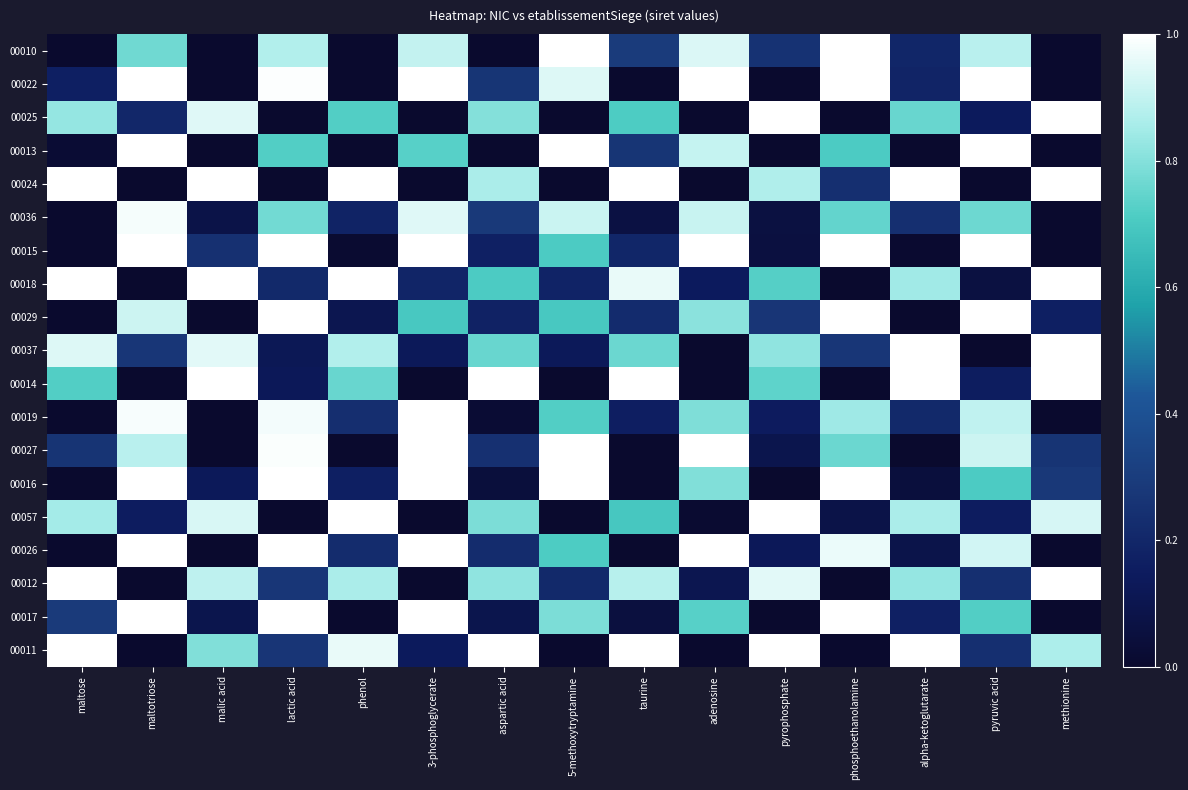

Reading left to right, transcribe all the data shown in this chart.

00010: maltose=0.0	maltotriose=0.8	malic acid=0.0	lactic acid=0.9	phenol=0.0	3-phosphoglycerate=0.9	aspartic acid=0.0	5-methoxytryptamine=1.0	taurine=0.3	adenosine=0.9	pyrophosphate=0.3	phosphoethanolamine=1.0	alpha-ketoglutarate=0.2	pyruvic acid=0.9	methionine=0.0
00022: maltose=0.2	maltotriose=1.0	malic acid=0.0	lactic acid=1.0	phenol=0.0	3-phosphoglycerate=1.0	aspartic acid=0.3	5-methoxytryptamine=0.9	taurine=0.0	adenosine=1.0	pyrophosphate=0.0	phosphoethanolamine=1.0	alpha-ketoglutarate=0.2	pyruvic acid=1.0	methionine=0.0
00025: maltose=0.8	maltotriose=0.2	malic acid=0.9	lactic acid=0.0	phenol=0.7	3-phosphoglycerate=0.0	aspartic acid=0.8	5-methoxytryptamine=0.0	taurine=0.7	adenosine=0.0	pyrophosphate=1.0	phosphoethanolamine=0.0	alpha-ketoglutarate=0.8	pyruvic acid=0.1	methionine=1.0
00013: maltose=0.0	maltotriose=1.0	malic acid=0.0	lactic acid=0.7	phenol=0.0	3-phosphoglycerate=0.7	aspartic acid=0.0	5-methoxytryptamine=1.0	taurine=0.3	adenosine=0.9	pyrophosphate=0.0	phosphoethanolamine=0.7	alpha-ketoglutarate=0.0	pyruvic acid=1.0	methionine=0.0
00024: maltose=1.0	maltotriose=0.0	malic acid=1.0	lactic acid=0.0	phenol=1.0	3-phosphoglycerate=0.0	aspartic acid=0.9	5-methoxytryptamine=0.0	taurine=1.0	adenosine=0.0	pyrophosphate=0.9	phosphoethanolamine=0.2	alpha-ketoglutarate=1.0	pyruvic acid=0.0	methionine=1.0
00036: maltose=0.0	maltotriose=1.0	malic acid=0.1	lactic acid=0.8	phenol=0.2	3-phosphoglycerate=0.9	aspartic acid=0.3	5-methoxytryptamine=0.9	taurine=0.1	adenosine=0.9	pyrophosphate=0.1	phosphoethanolamine=0.7	alpha-ketoglutarate=0.2	pyruvic acid=0.8	methionine=0.0
00015: maltose=0.0	maltotriose=1.0	malic acid=0.2	lactic acid=1.0	phenol=0.0	3-phosphoglycerate=1.0	aspartic acid=0.2	5-methoxytryptamine=0.7	taurine=0.2	adenosine=1.0	pyrophosphate=0.1	phosphoethanolamine=1.0	alpha-ketoglutarate=0.0	pyruvic acid=1.0	methionine=0.0
00018: maltose=1.0	maltotriose=0.0	malic acid=1.0	lactic acid=0.2	phenol=1.0	3-phosphoglycerate=0.2	aspartic acid=0.7	5-methoxytryptamine=0.2	taurine=1.0	adenosine=0.1	pyrophosphate=0.7	phosphoethanolamine=0.0	alpha-ketoglutarate=0.8	pyruvic acid=0.1	methionine=1.0
00029: maltose=0.0	maltotriose=0.9	malic acid=0.0	lactic acid=1.0	phenol=0.1	3-phosphoglycerate=0.7	aspartic acid=0.2	5-methoxytryptamine=0.7	taurine=0.2	adenosine=0.8	pyrophosphate=0.3	phosphoethanolamine=1.0	alpha-ketoglutarate=0.0	pyruvic acid=1.0	methionine=0.2
00037: maltose=0.9	maltotriose=0.3	malic acid=1.0	lactic acid=0.1	phenol=0.9	3-phosphoglycerate=0.1	aspartic acid=0.8	5-methoxytryptamine=0.1	taurine=0.8	adenosine=0.0	pyrophosphate=0.8	phosphoethanolamine=0.3	alpha-ketoglutarate=1.0	pyruvic acid=0.0	methionine=1.0
00014: maltose=0.7	maltotriose=0.0	malic acid=1.0	lactic acid=0.1	phenol=0.8	3-phosphoglycerate=0.0	aspartic acid=1.0	5-methoxytryptamine=0.0	taurine=1.0	adenosine=0.0	pyrophosphate=0.7	phosphoethanolamine=0.0	alpha-ketoglutarate=1.0	pyruvic acid=0.2	methionine=1.0
00019: maltose=0.0	maltotriose=1.0	malic acid=0.0	lactic acid=1.0	phenol=0.2	3-phosphoglycerate=1.0	aspartic acid=0.0	5-methoxytryptamine=0.7	taurine=0.2	adenosine=0.8	pyrophosphate=0.1	phosphoethanolamine=0.8	alpha-ketoglutarate=0.2	pyruvic acid=0.9	methionine=0.0
00027: maltose=0.3	maltotriose=0.9	malic acid=0.0	lactic acid=1.0	phenol=0.0	3-phosphoglycerate=1.0	aspartic acid=0.2	5-methoxytryptamine=1.0	taurine=0.0	adenosine=1.0	pyrophosphate=0.1	phosphoethanolamine=0.8	alpha-ketoglutarate=0.0	pyruvic acid=0.9	methionine=0.3
00016: maltose=0.0	maltotriose=1.0	malic acid=0.1	lactic acid=1.0	phenol=0.2	3-phosphoglycerate=1.0	aspartic acid=0.0	5-methoxytryptamine=1.0	taurine=0.0	adenosine=0.8	pyrophosphate=0.0	phosphoethanolamine=1.0	alpha-ketoglutarate=0.0	pyruvic acid=0.7	methionine=0.3
00057: maltose=0.8	maltotriose=0.2	malic acid=0.9	lactic acid=0.0	phenol=1.0	3-phosphoglycerate=0.0	aspartic acid=0.8	5-methoxytryptamine=0.0	taurine=0.7	adenosine=0.0	pyrophosphate=1.0	phosphoethanolamine=0.1	alpha-ketoglutarate=0.9	pyruvic acid=0.2	methionine=0.9
00026: maltose=0.0	maltotriose=1.0	malic acid=0.0	lactic acid=1.0	phenol=0.2	3-phosphoglycerate=1.0	aspartic acid=0.2	5-methoxytryptamine=0.7	taurine=0.0	adenosine=1.0	pyrophosphate=0.1	phosphoethanolamine=1.0	alpha-ketoglutarate=0.1	pyruvic acid=0.9	methionine=0.0
00012: maltose=1.0	maltotriose=0.0	malic acid=0.9	lactic acid=0.3	phenol=0.9	3-phosphoglycerate=0.0	aspartic acid=0.8	5-methoxytryptamine=0.2	taurine=0.9	adenosine=0.1	pyrophosphate=1.0	phosphoethanolamine=0.0	alpha-ketoglutarate=0.8	pyruvic acid=0.2	methionine=1.0
00017: maltose=0.3	maltotriose=1.0	malic acid=0.1	lactic acid=1.0	phenol=0.0	3-phosphoglycerate=1.0	aspartic acid=0.1	5-methoxytryptamine=0.8	taurine=0.1	adenosine=0.7	pyrophosphate=0.0	phosphoethanolamine=1.0	alpha-ketoglutarate=0.2	pyruvic acid=0.7	methionine=0.0
00011: maltose=1.0	maltotriose=0.0	malic acid=0.8	lactic acid=0.3	phenol=1.0	3-phosphoglycerate=0.1	aspartic acid=1.0	5-methoxytryptamine=0.0	taurine=1.0	adenosine=0.0	pyrophosphate=1.0	phosphoethanolamine=0.0	alpha-ketoglutarate=1.0	pyruvic acid=0.2	methionine=0.9